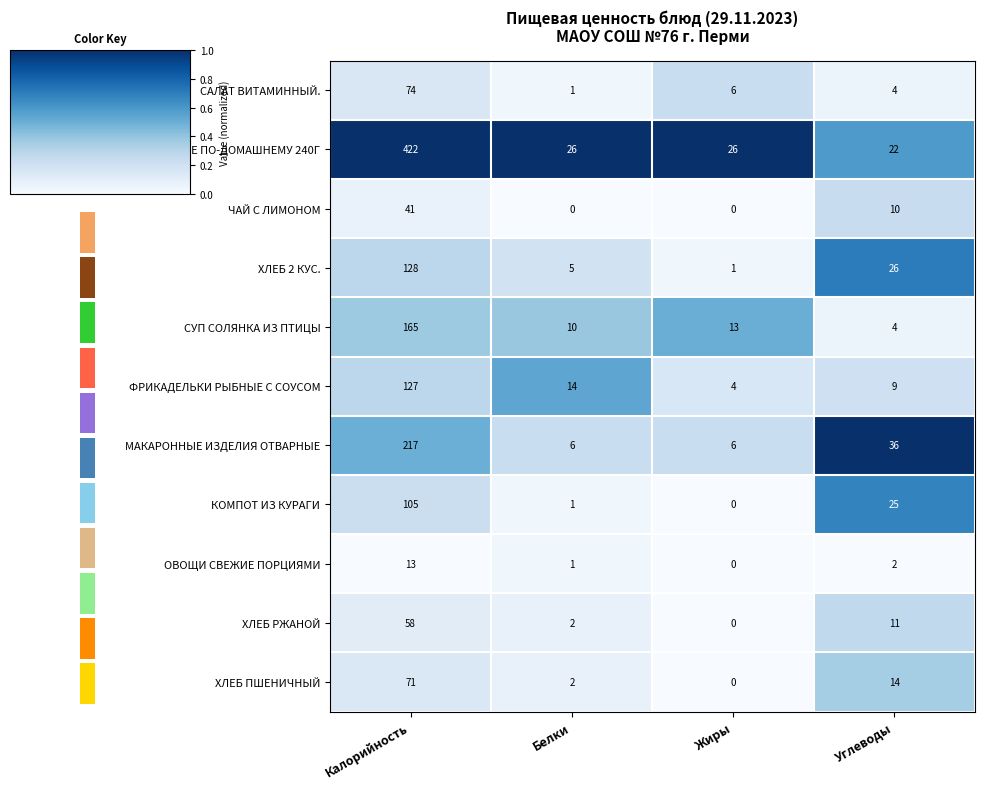

List the labels in order of СУП СОЛЯНКА ИЗ ПТИЦЫ value, smallest first.

Углеводы, Белки, Жиры, Калорийность